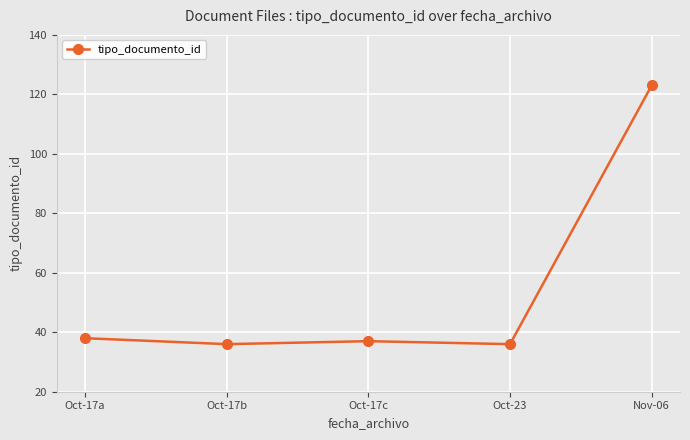

The chart shows a value of 54 at Oct-17b. True or false?

False